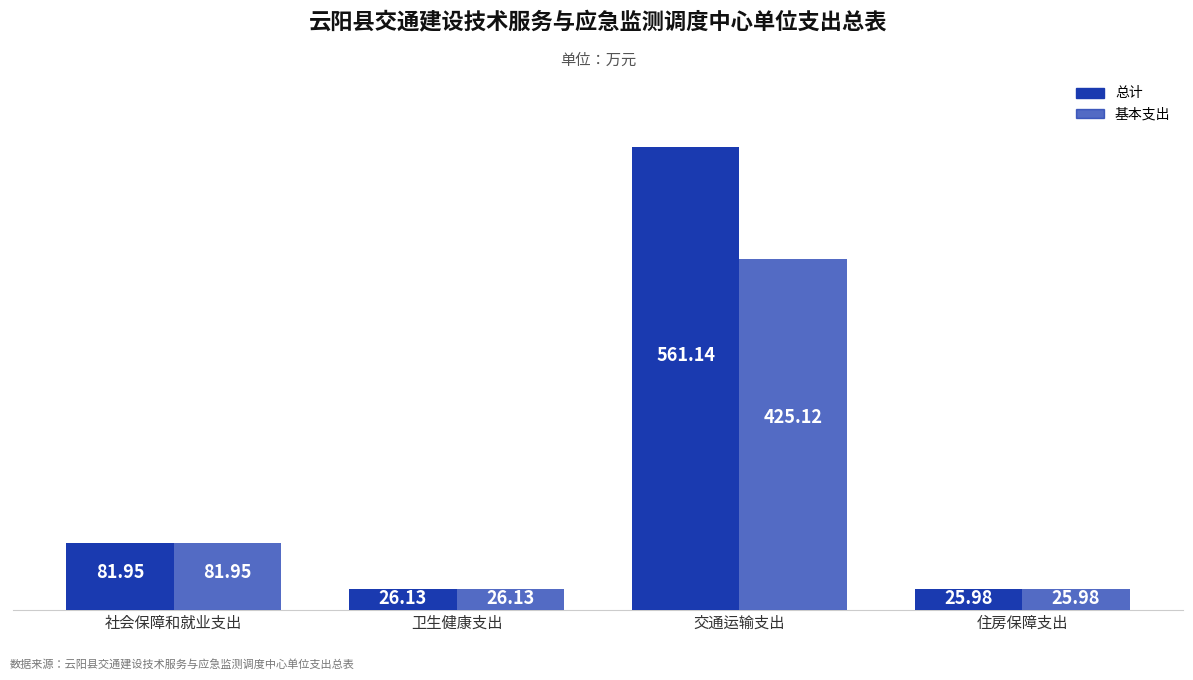

Which series has the widest spread of values?

总计